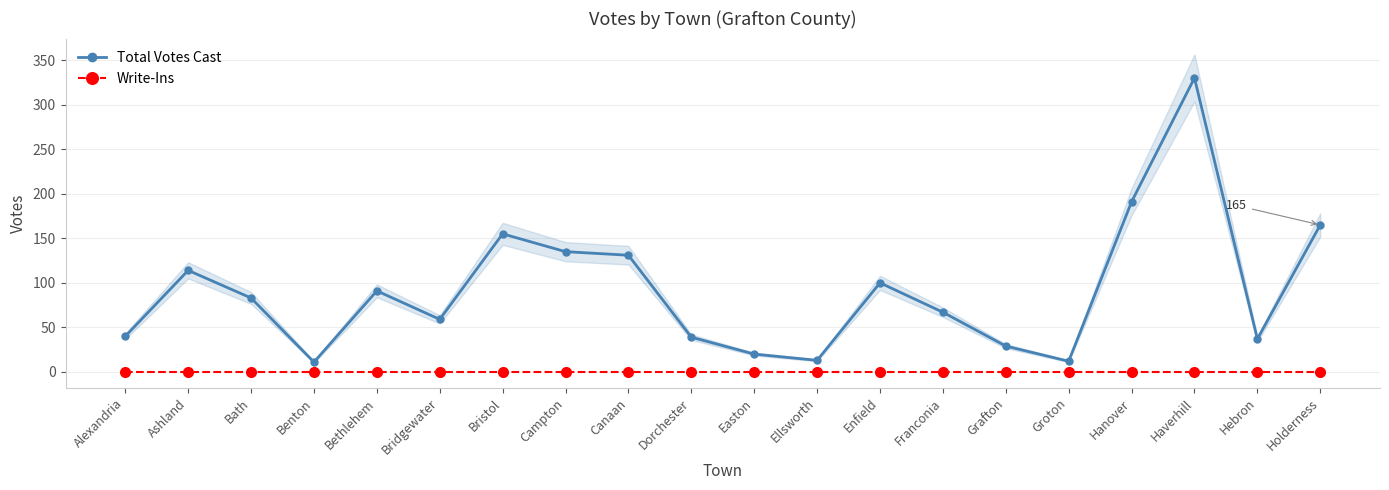

True or false: Total Votes Cast has a value of 93 at Franconia.

False